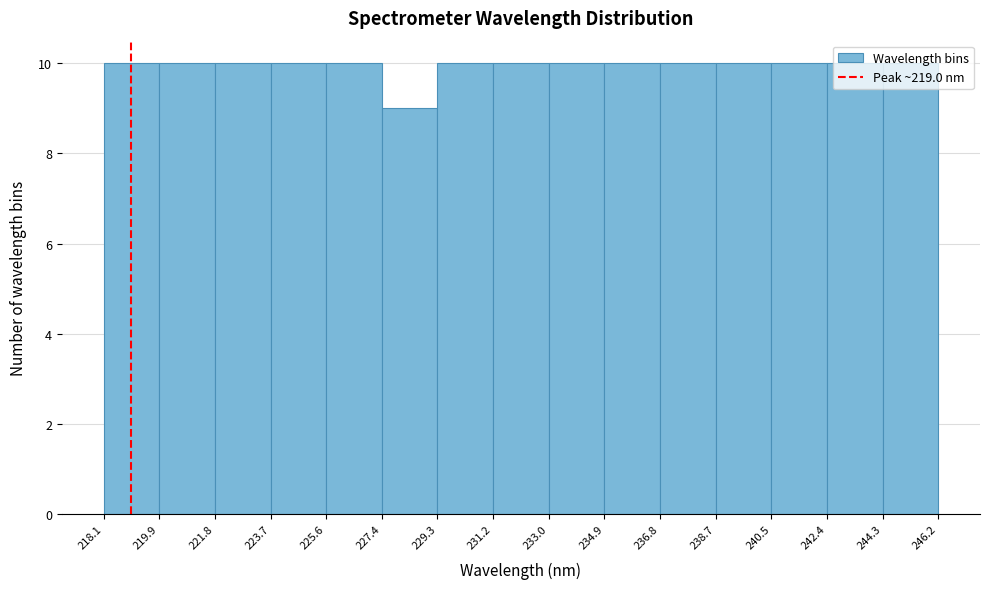

Reading left to right, list every bar in this chart as the range it spans on the x-axis followed by its height. The values are not printed on the chart, so give them approximately, as read against the axis.

218.1 to 219.9: 10
219.9 to 221.8: 10
221.8 to 223.7: 10
223.7 to 225.6: 10
225.6 to 227.4: 10
227.4 to 229.3: 9
229.3 to 231.2: 10
231.2 to 233.0: 10
233.0 to 234.9: 10
234.9 to 236.8: 10
236.8 to 238.7: 10
238.7 to 240.5: 10
240.5 to 242.4: 10
242.4 to 244.3: 10
244.3 to 246.2: 10